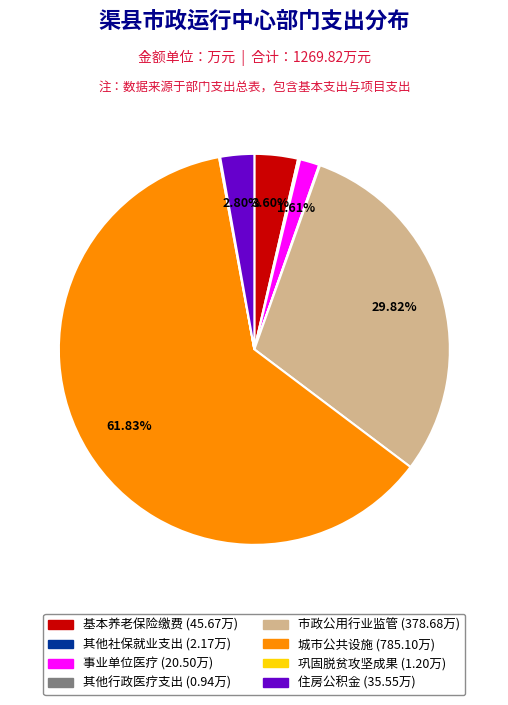

Is there any slice that represents more than half of the pie?

Yes